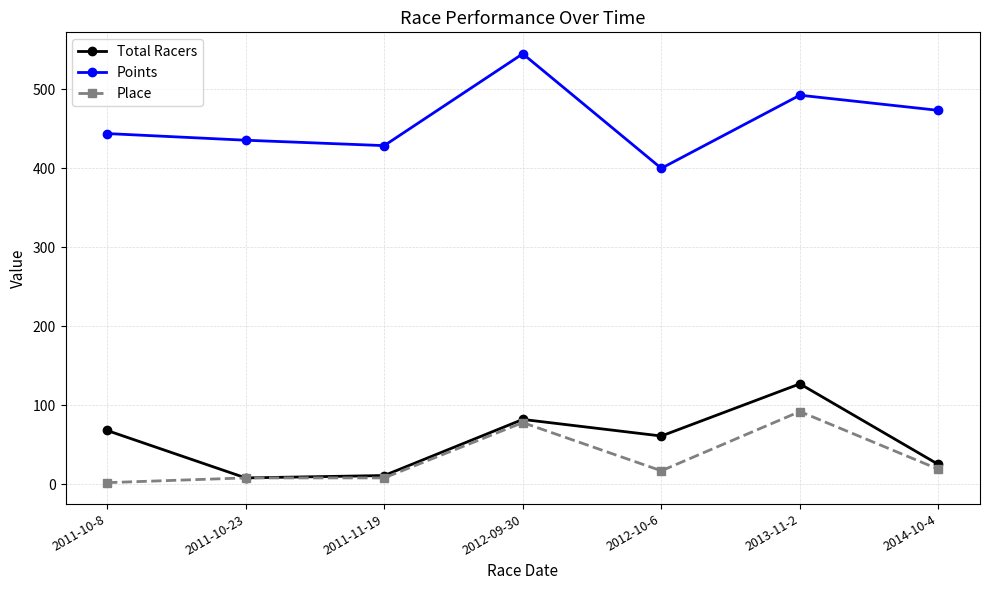

True or false: Total Racers and Points cross at least once.

False